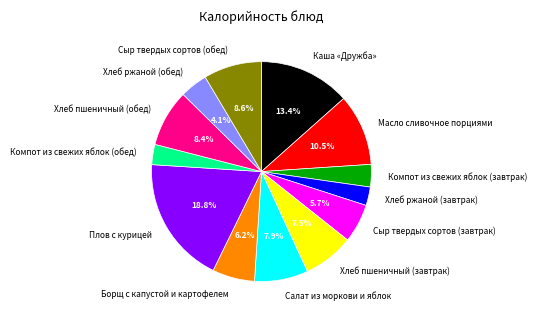

To the nearest percent, what is the difference between the largest and smallest slice percentages?

16%